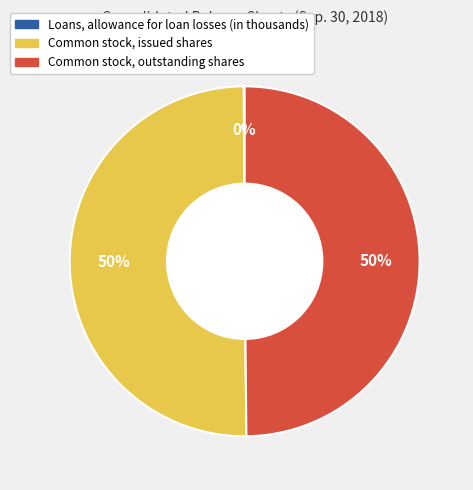

To the nearest percent, what percentage of the pie is Common stock, outstanding shares?

50%